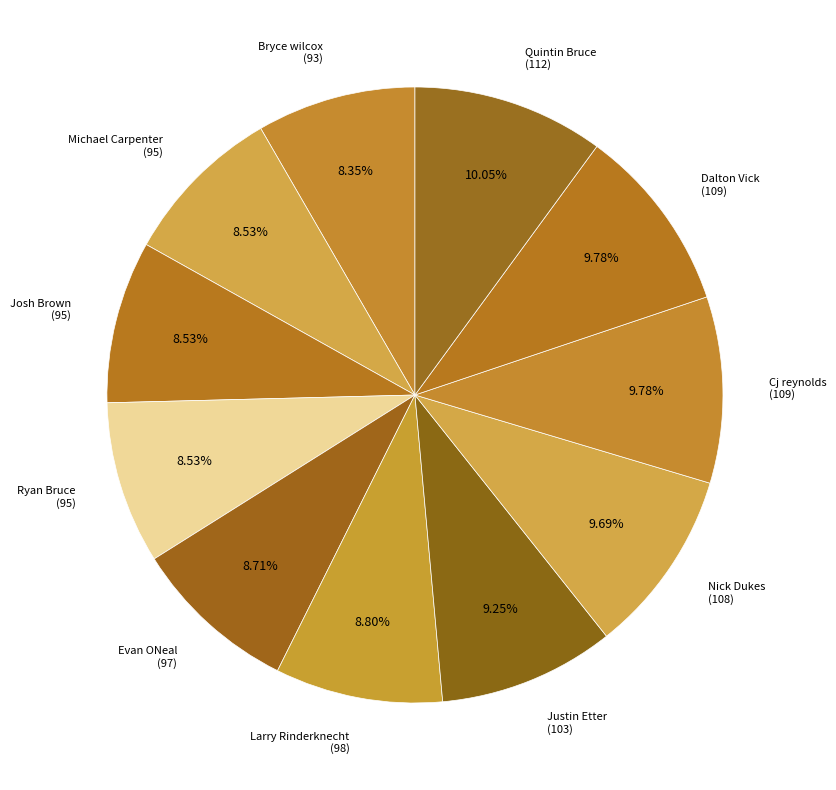

What is the ratio of the value at Ryan Bruce (95) to the value at Nick Dukes (108)?

0.9